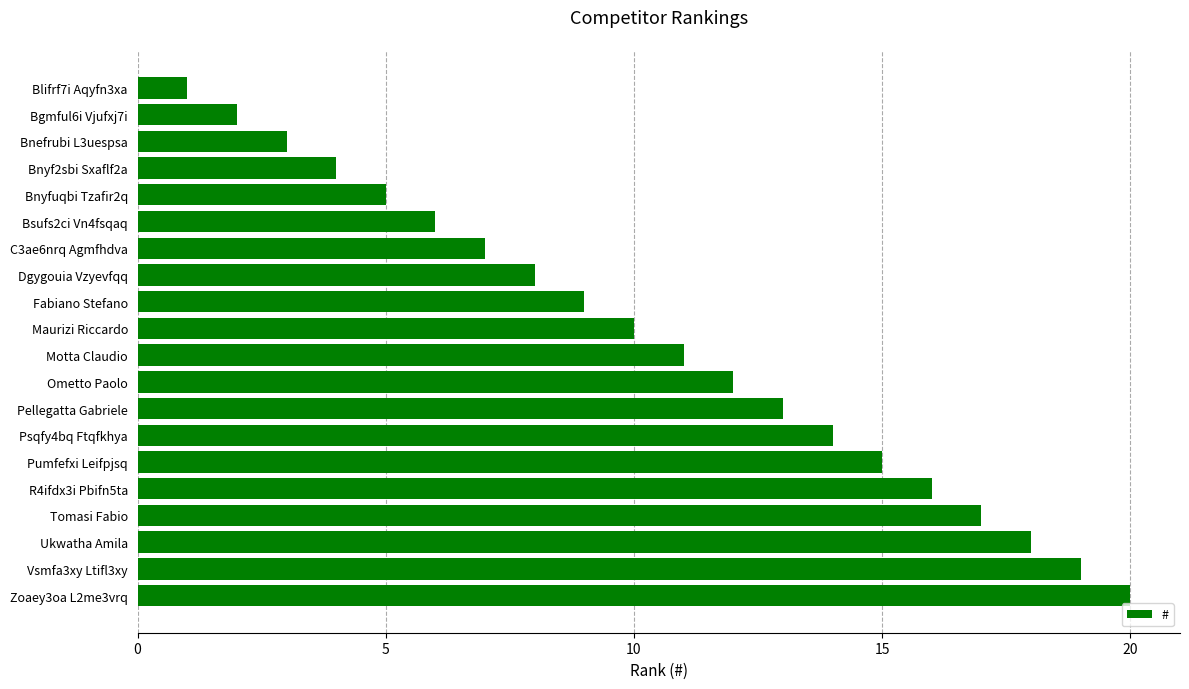

What is the difference between the second highest and second lowest values?

17